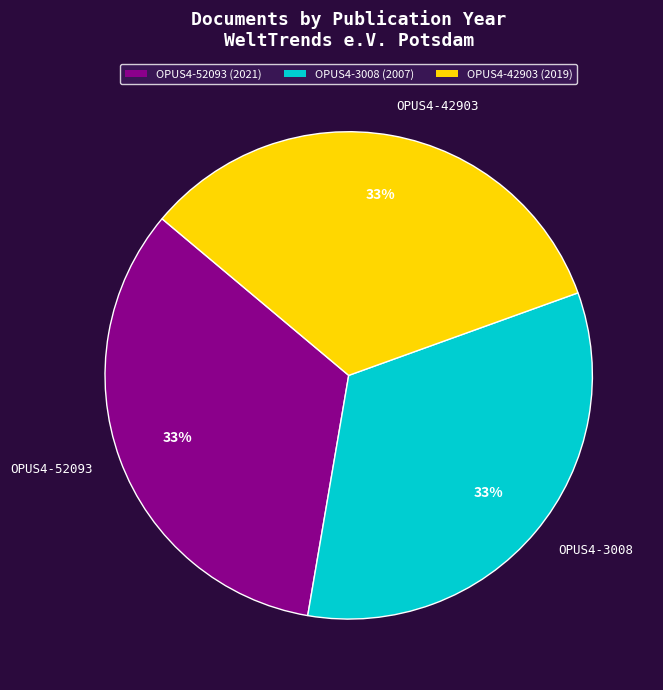

To the nearest percent, what percentage of the pie is OPUS4-3008?

33%